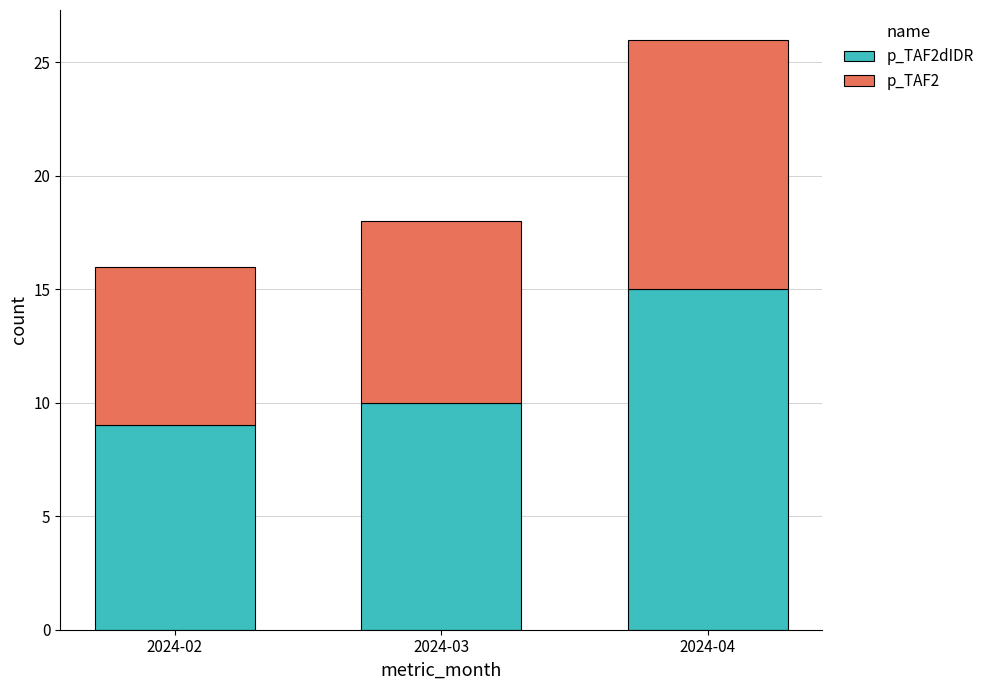

At which category is the sum across all series the highest?

2024-04